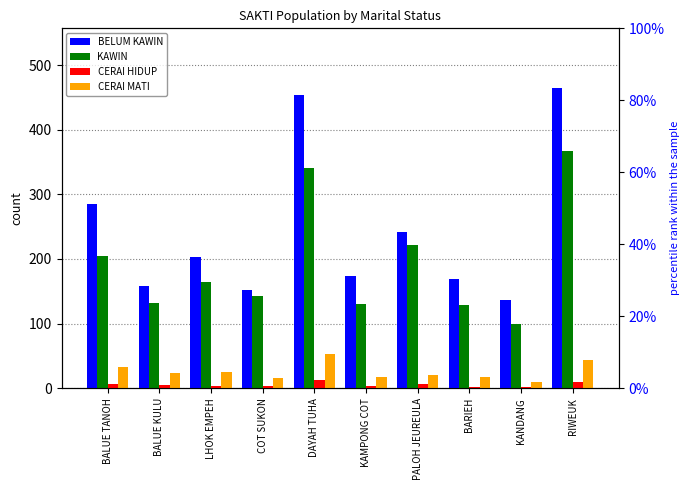

What is the spread (max minus min) of values at COT SUKON?

148